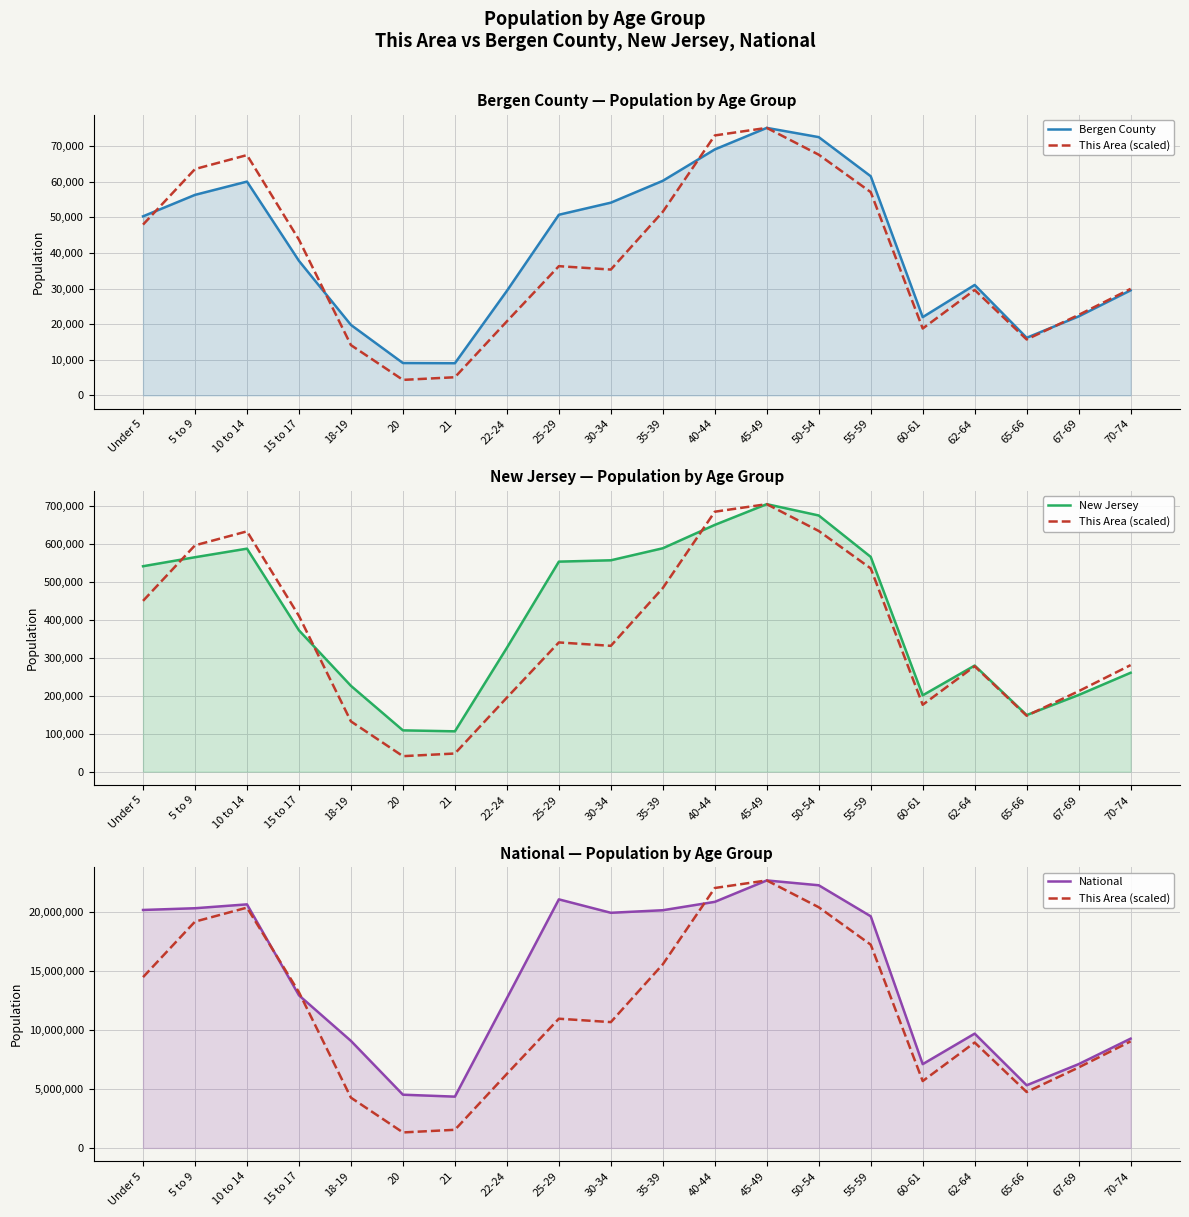

At which label does Bergen County reach its minimum?

21